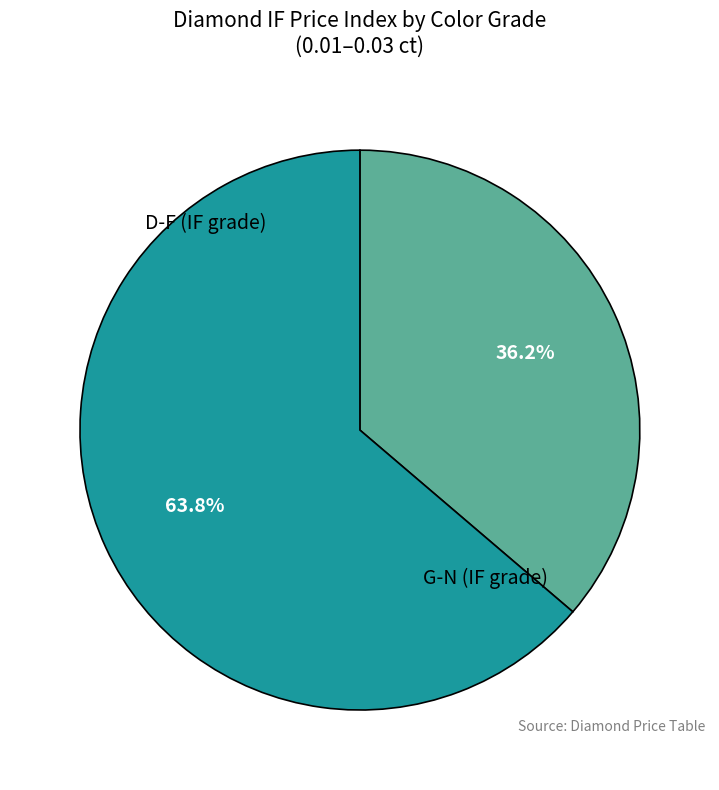

Does any single category account for the majority?

Yes